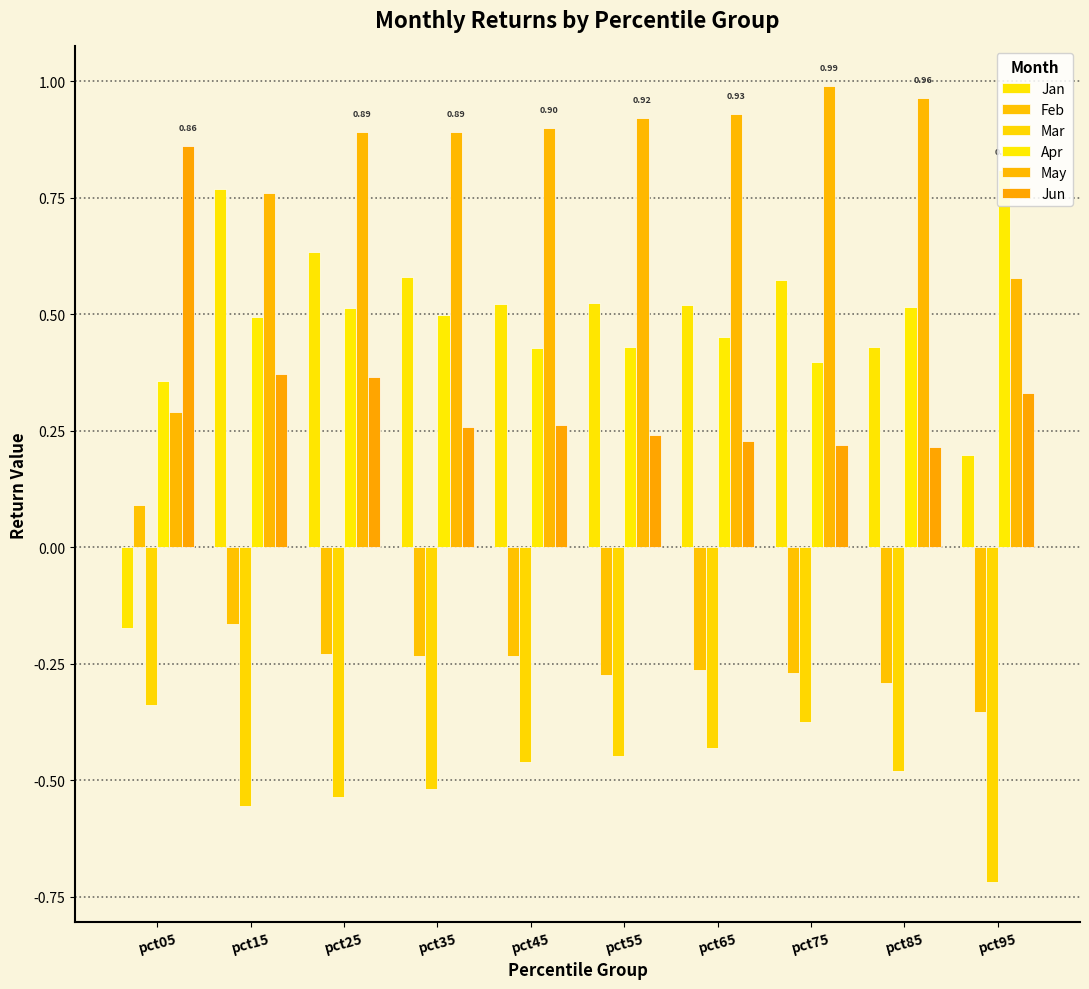

Count the number of categories in the chart.

10